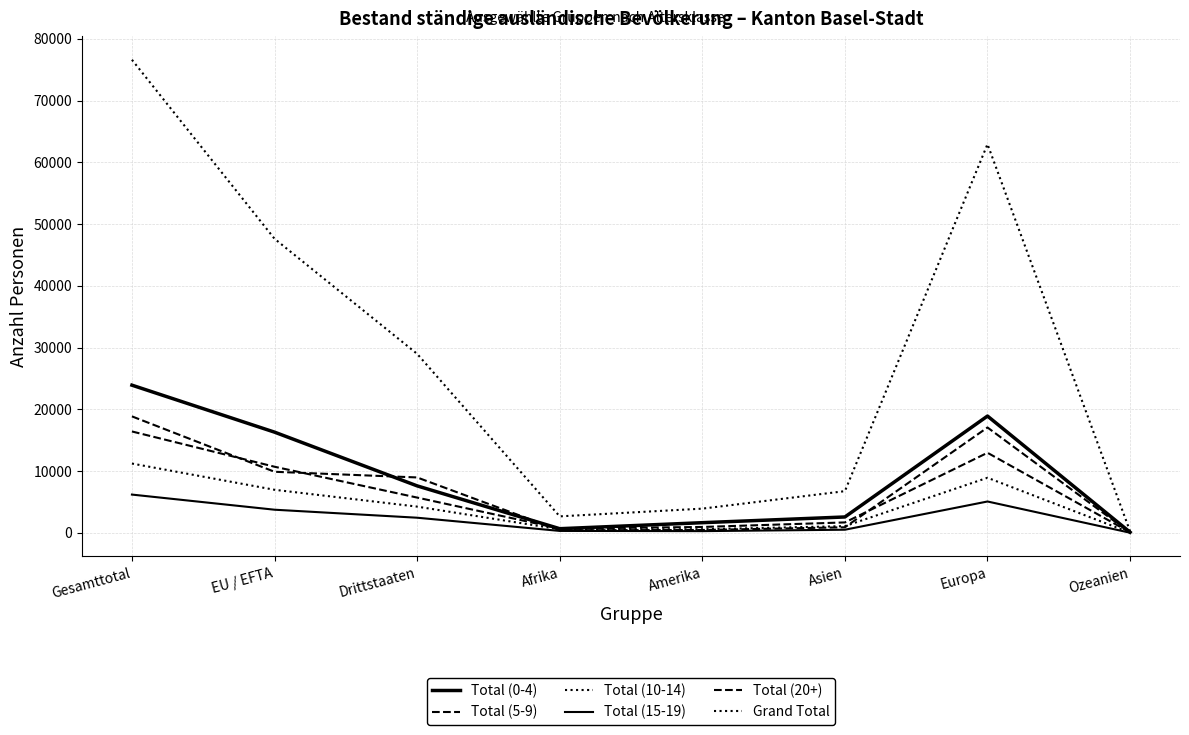

Is this an area chart (filled region under the line)?

No